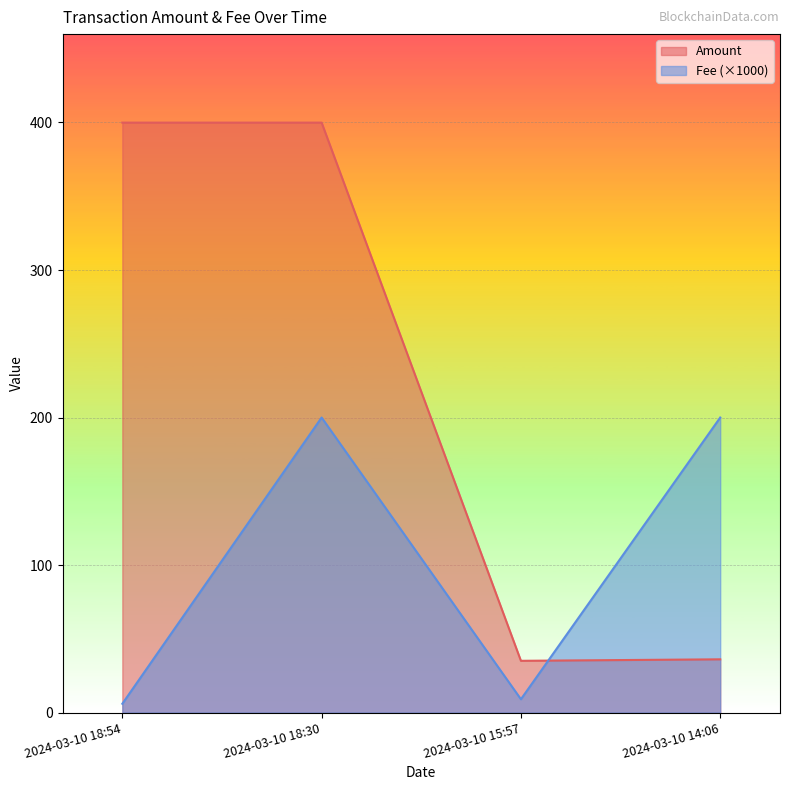

Rank the series at 2024-03-10 18:54 from highest to lowest value.

Amount, Fee (×1000)